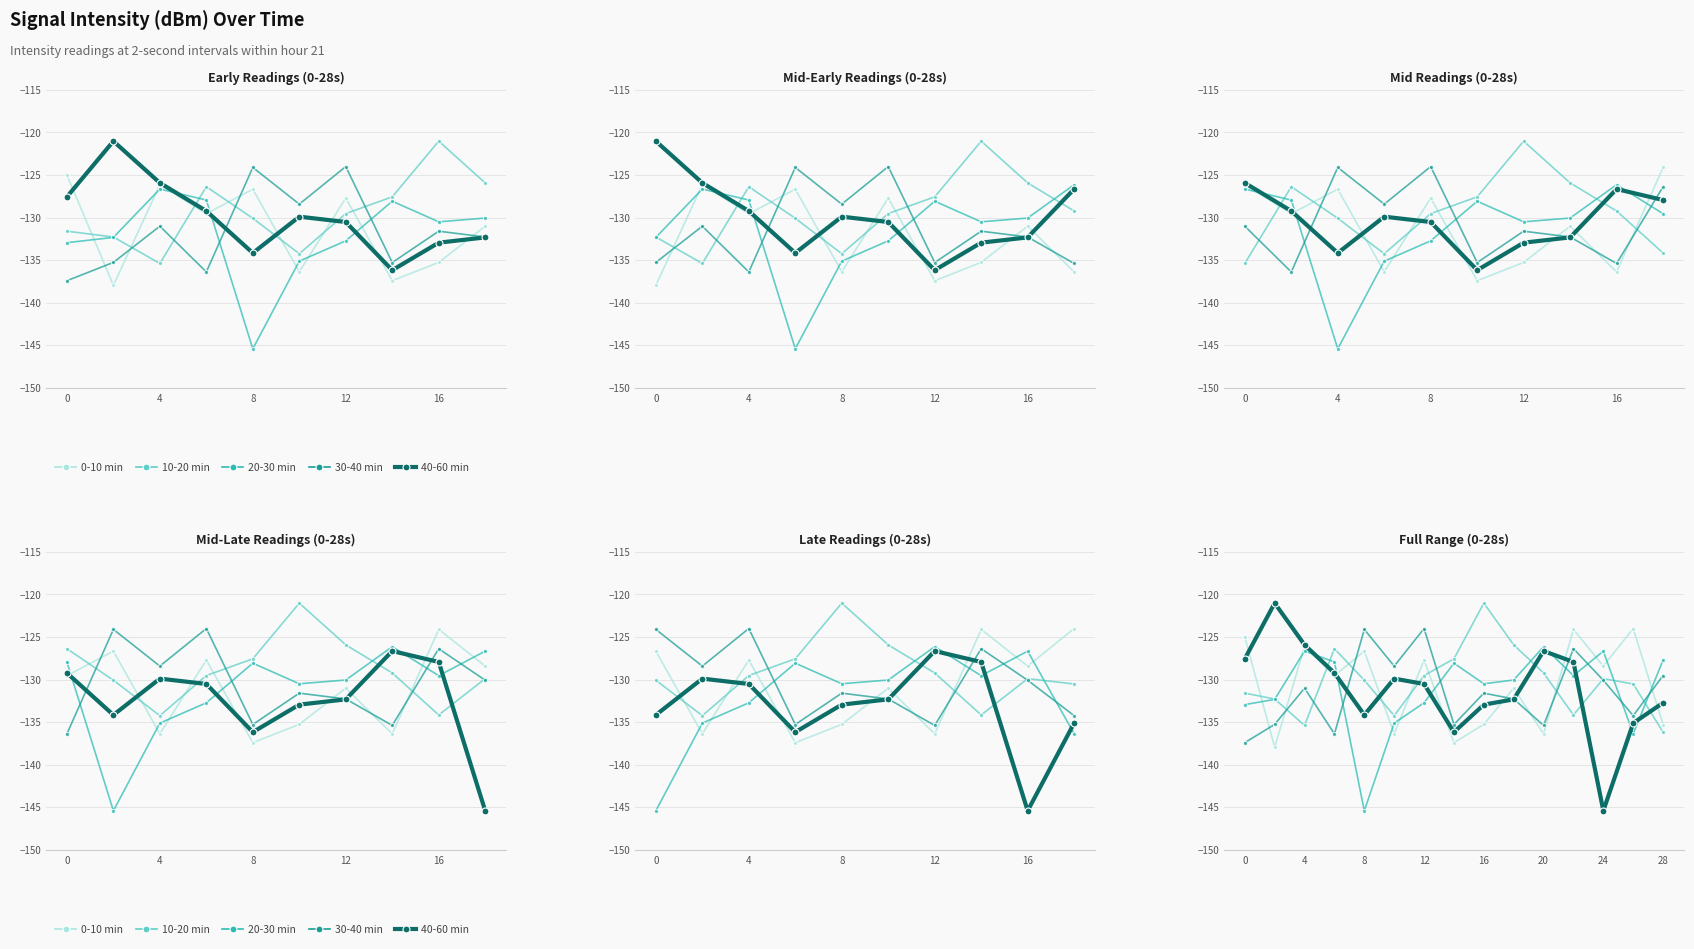

How many data points in 30-40 min are less than -131?

9